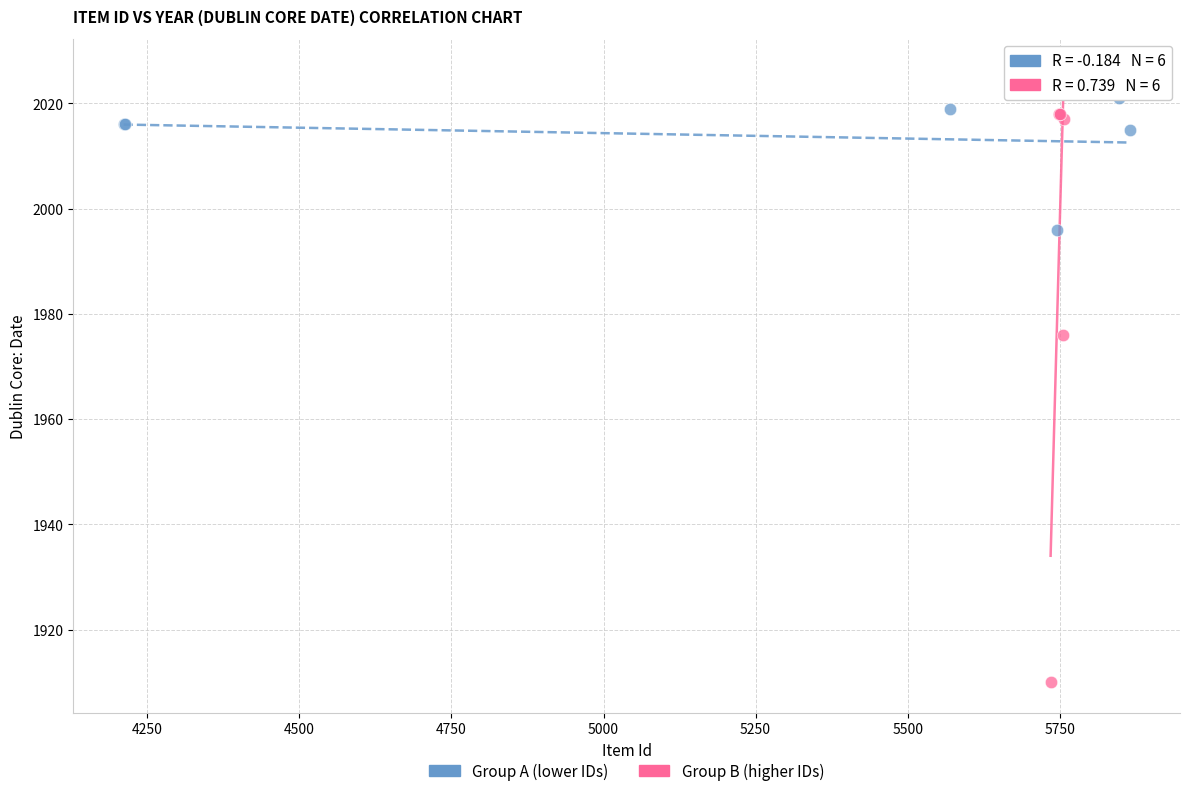

Which series reaches the maximum Y coordinate?

Group A (lower IDs)